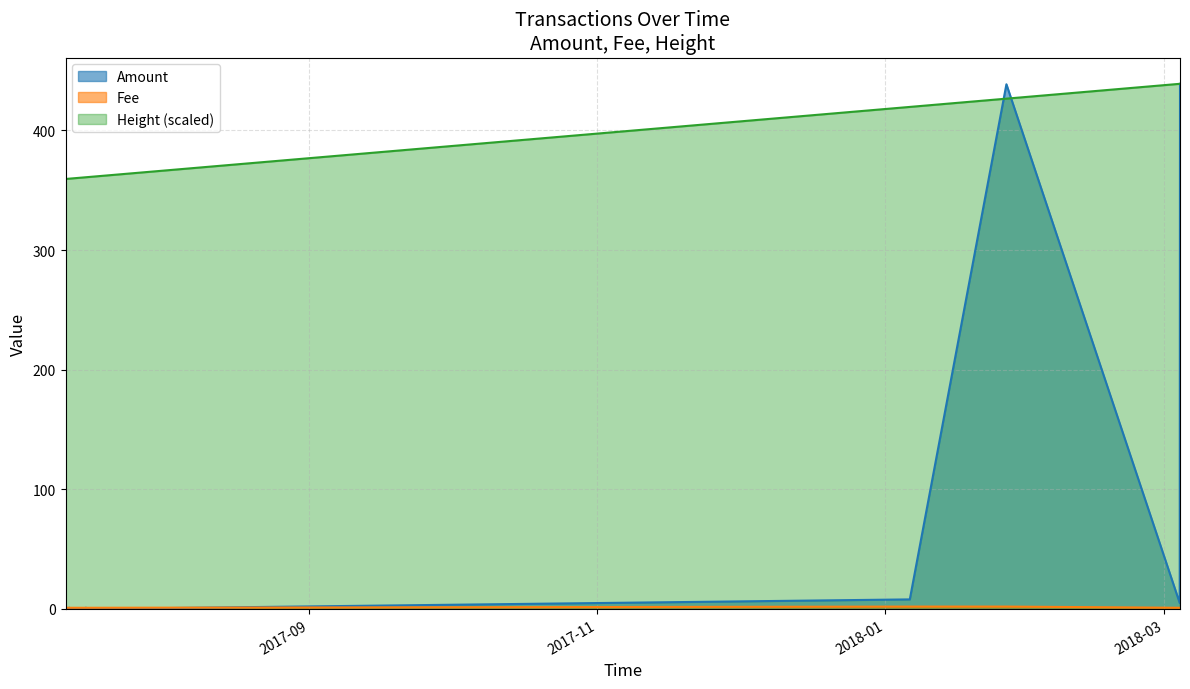

At which category is the sum across all series the highest?

2018-03-04 08:59:20